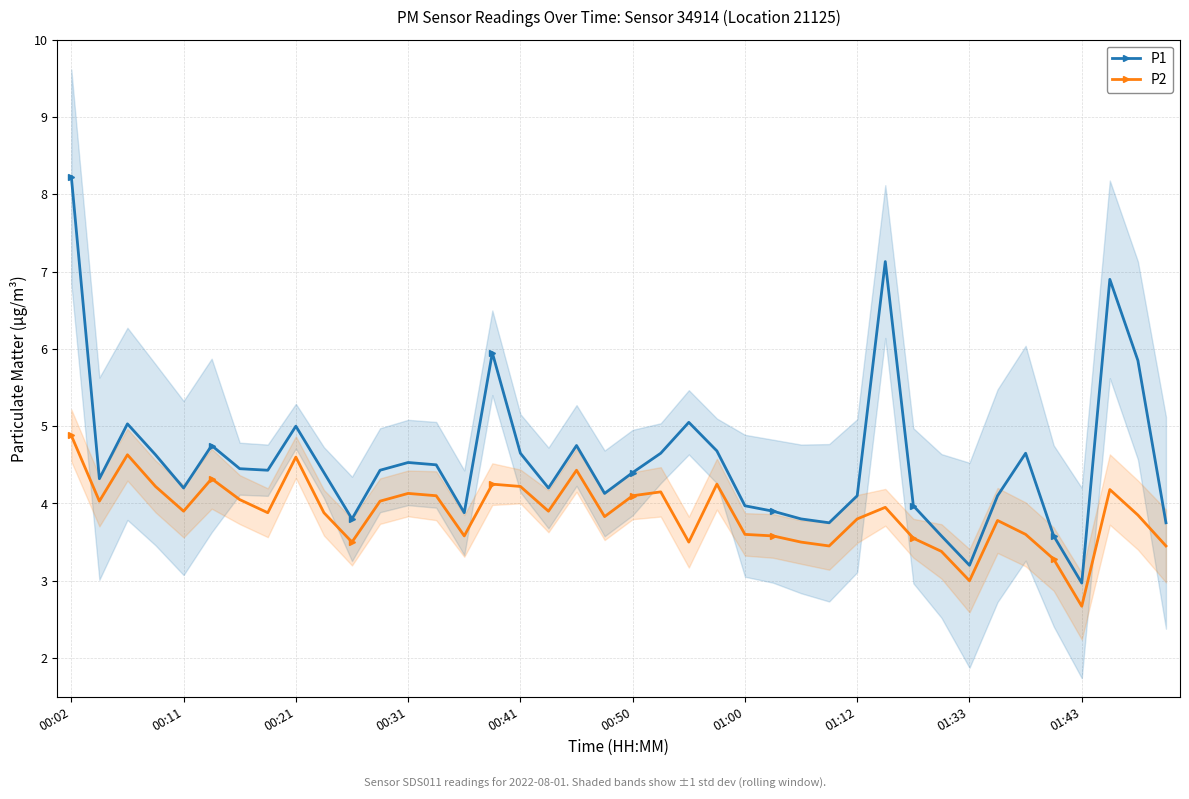

What is the value of the P1 point at the 18th from the left?

4.2